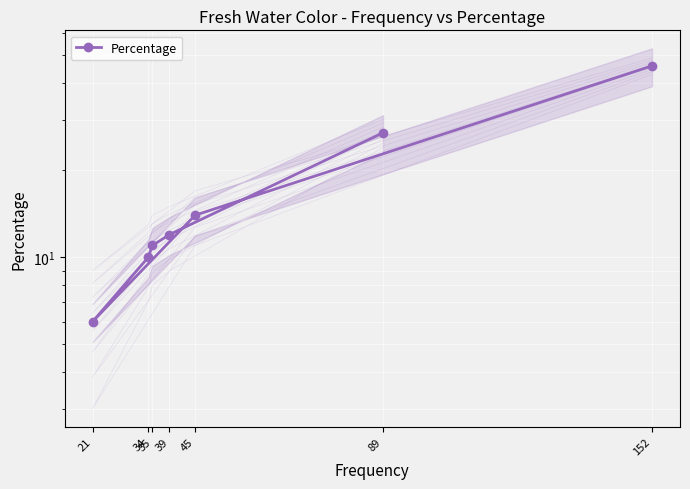

Where does the data first go above 12?

89